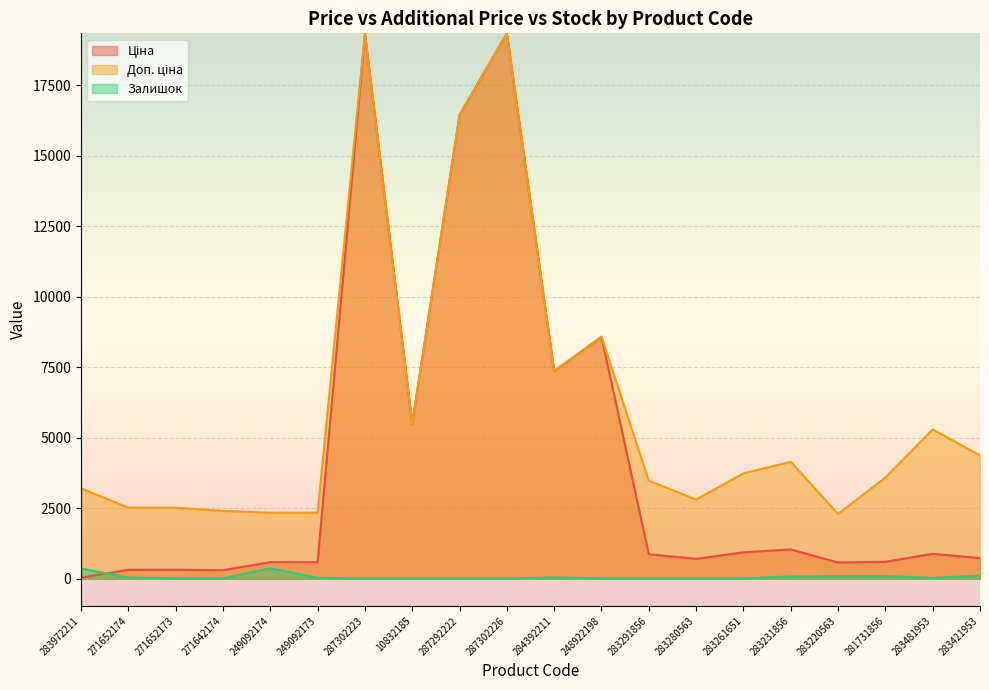

The Ціна series shows 868.0 at 283291856. True or false?

True